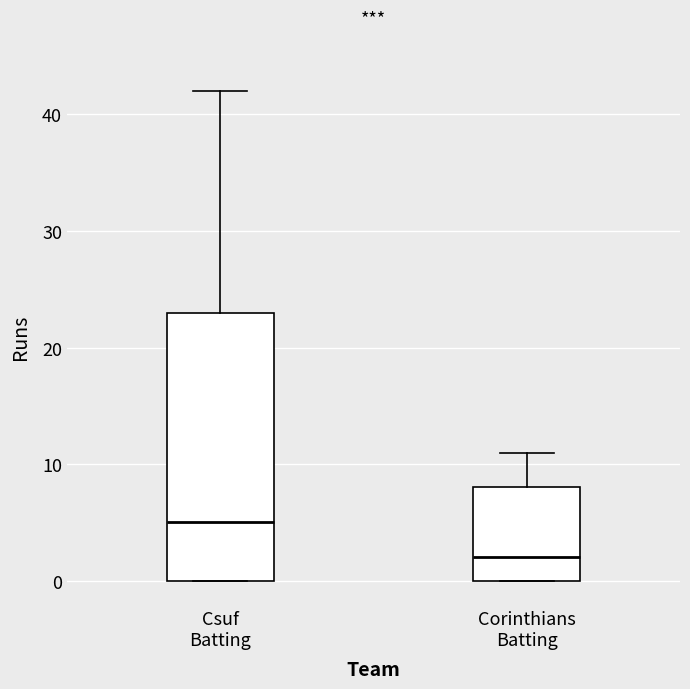

Where does the median line of the box for Corinthians Batting sit on the y-axis? The values are not printed on the chart, so give them approximately, as read against the axis.

2